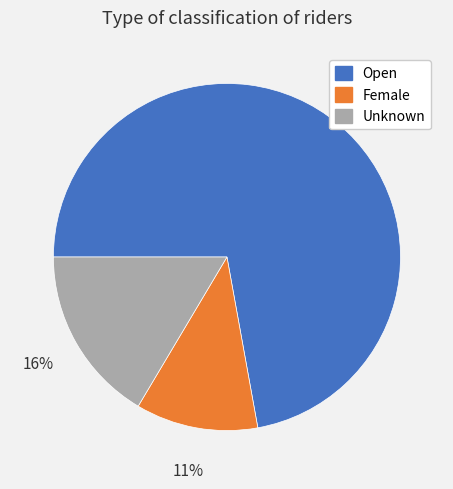

What percentage is the Female slice, to the nearest percent?

11%